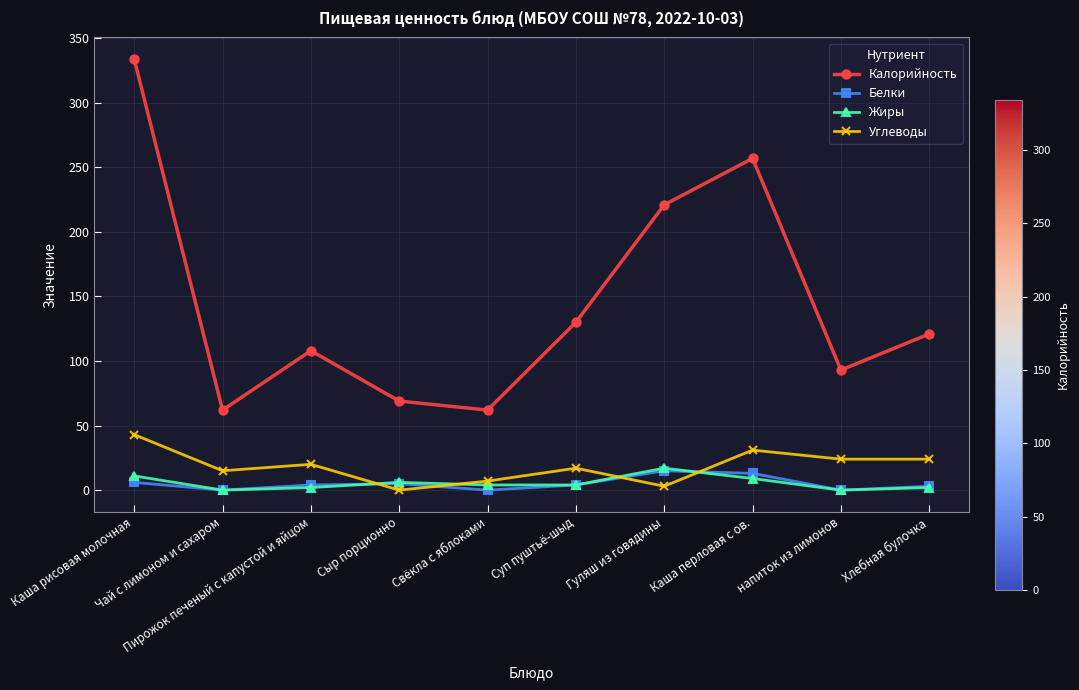

True or false: Жиры has more than 0 points higher than both neighbors.

True